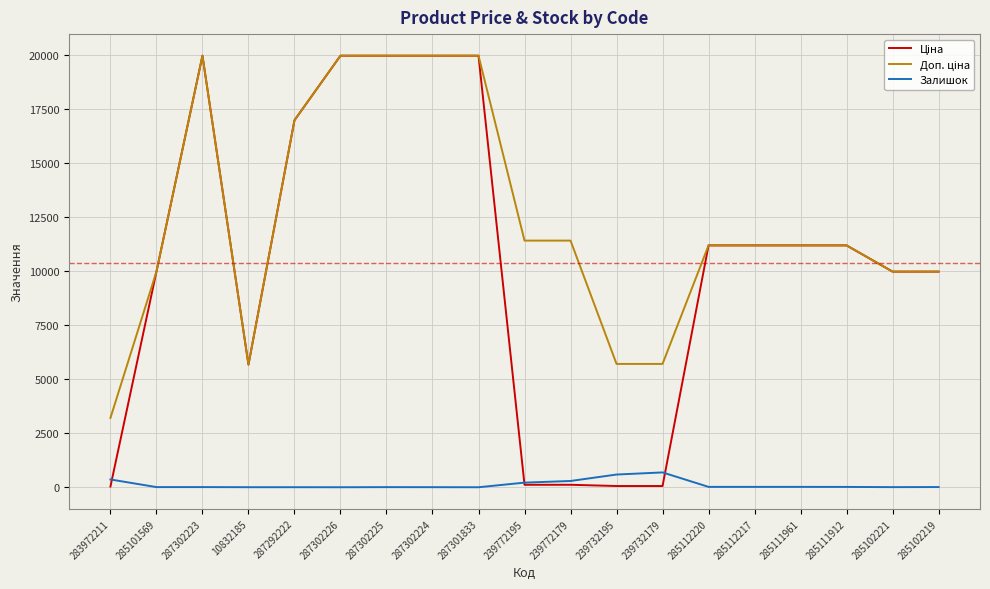

True or false: Залишок has a value of 686.0 at 239732179.

True